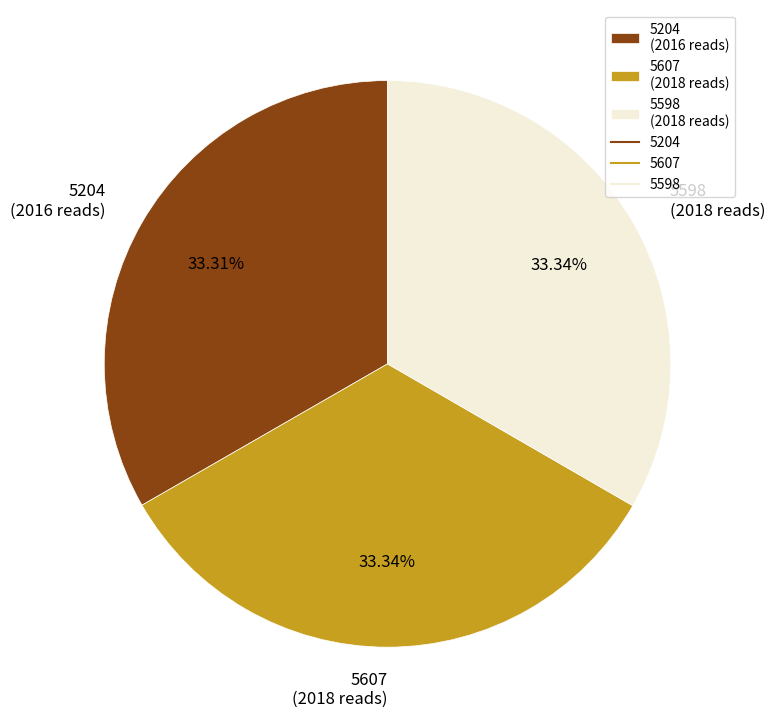

What portion of the pie excludes 5607?

66.7%